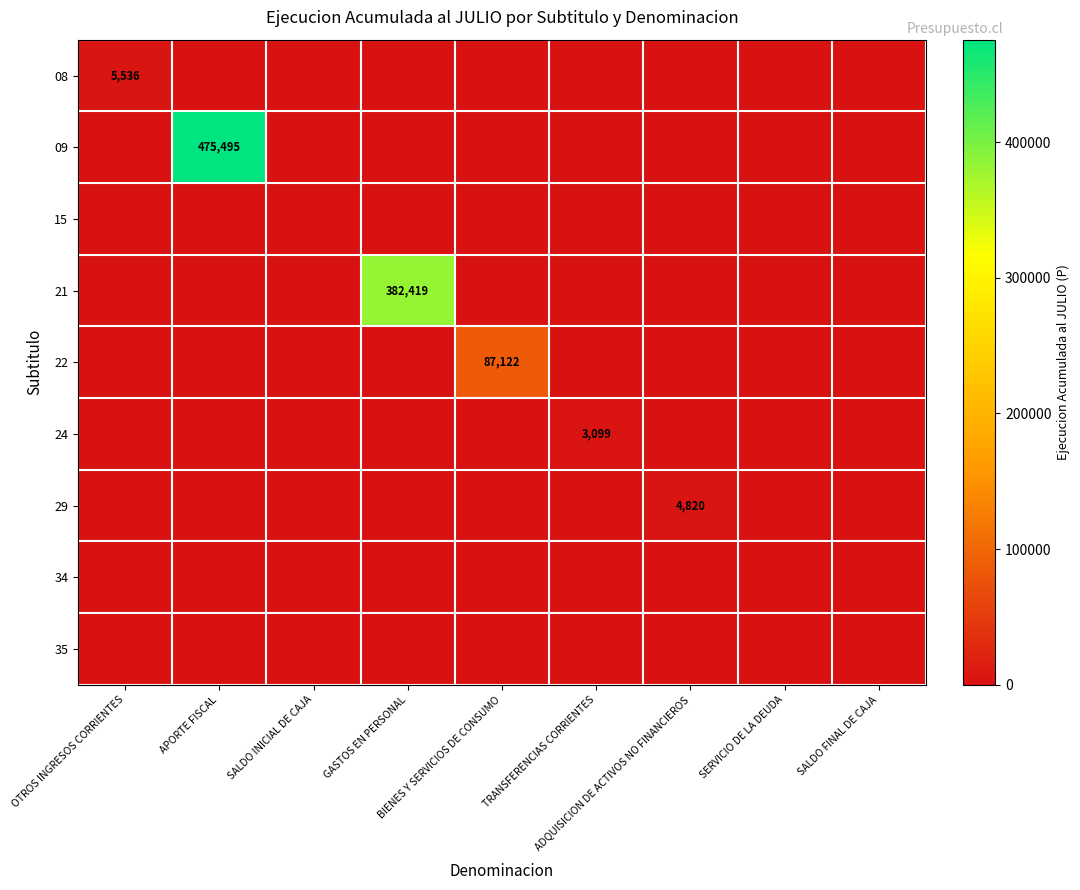

What is the approximate value of 09 at APORTE FISCAL, to the nearest 10?

475500